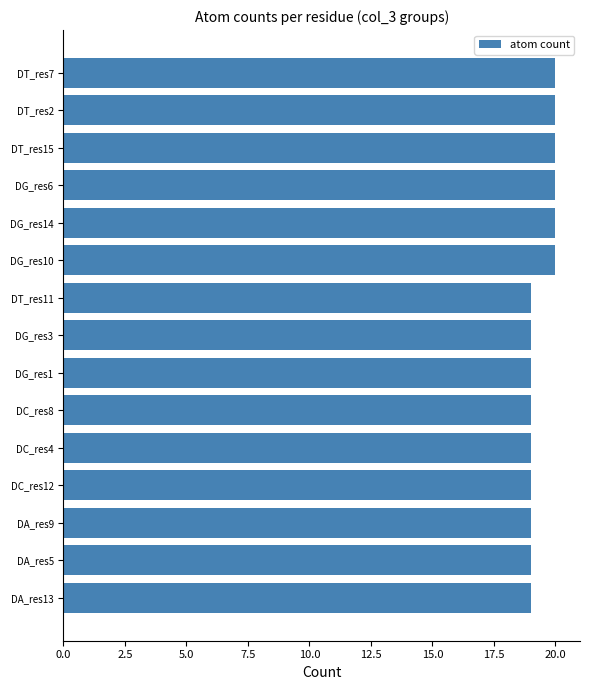

Reading top to bottom, transcribe all the data shown in this chart.

20	20	20	20	20	20	19	19	19	19	19	19	19	19	19